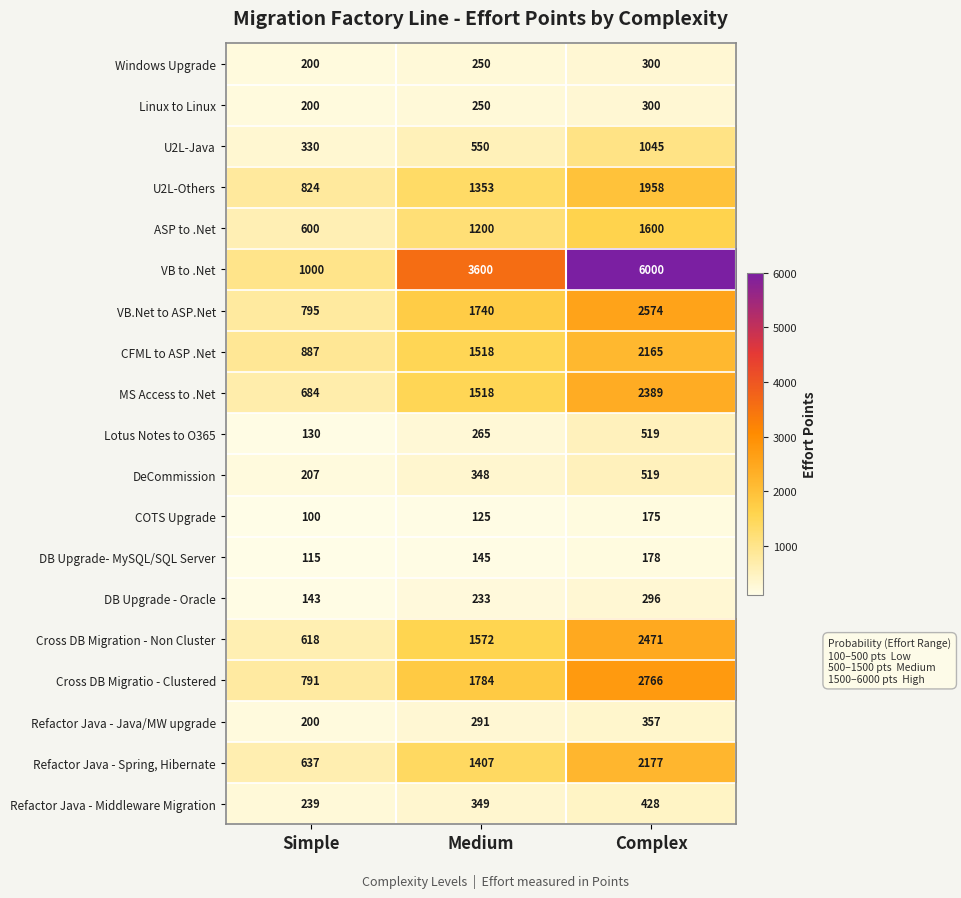

True or false: DeCommission has a value of 207 at Simple.

True